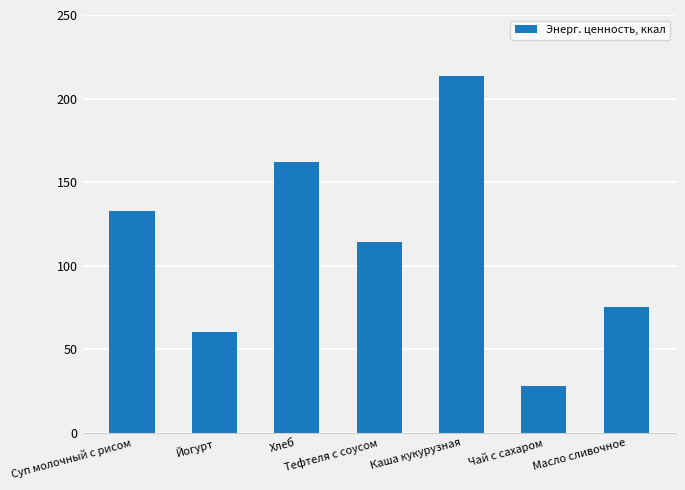

Between Йогурт and Каша кукурузная, which is larger?

Каша кукурузная